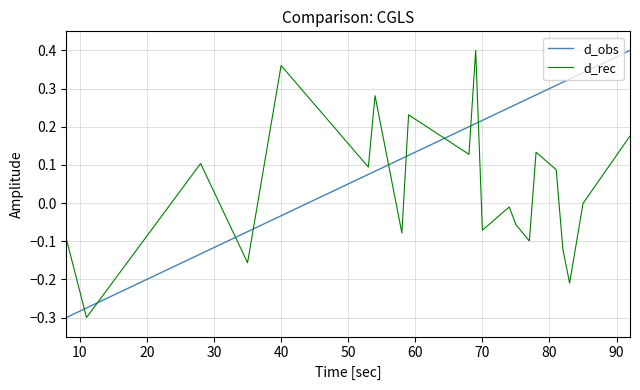

Which series has the largest total across all categories?

d_obs